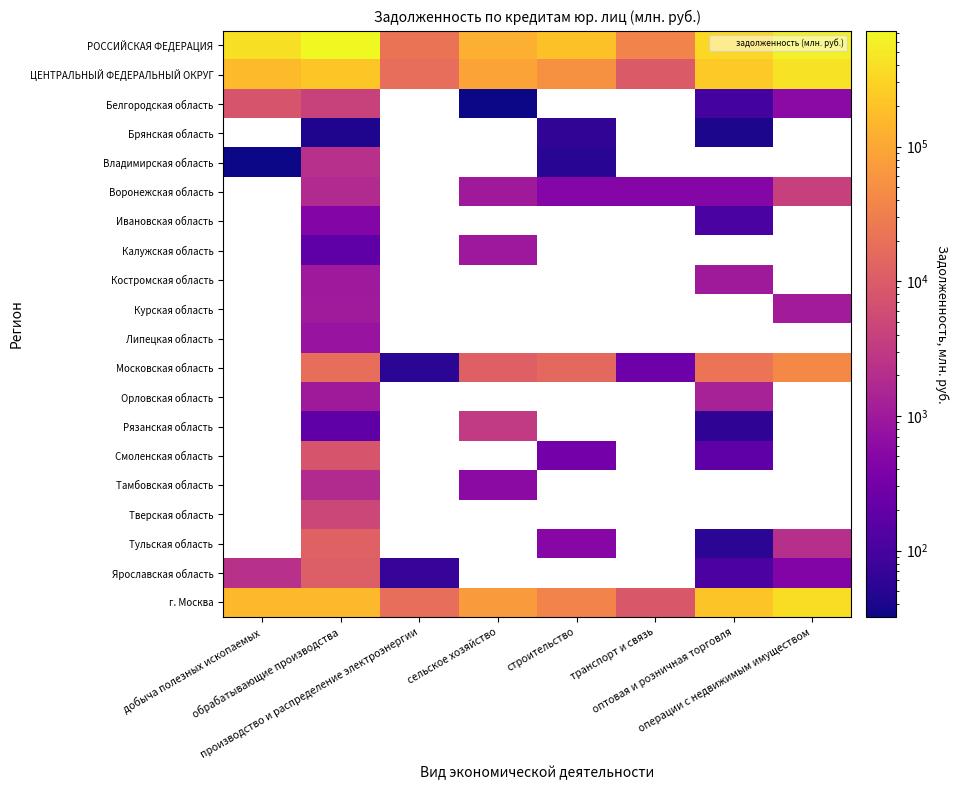

What is the sum of the РОССИЙСКАЯ ФЕДЕРАЦИЯ values at обрабатывающие производства and транспорт и связь?

762816.0